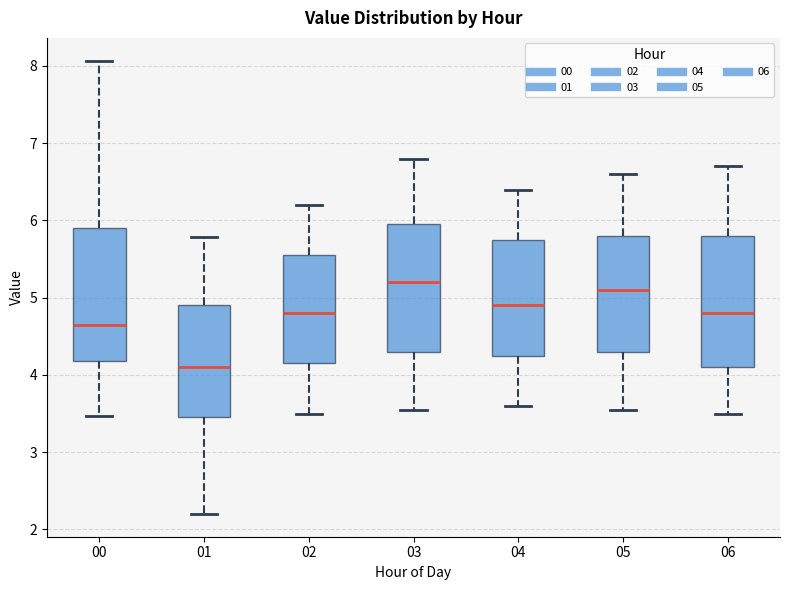

Where is the lower edge of the box at x = 02 on the y-axis? The values are not printed on the chart, so give them approximately, as read against the axis.

4.2